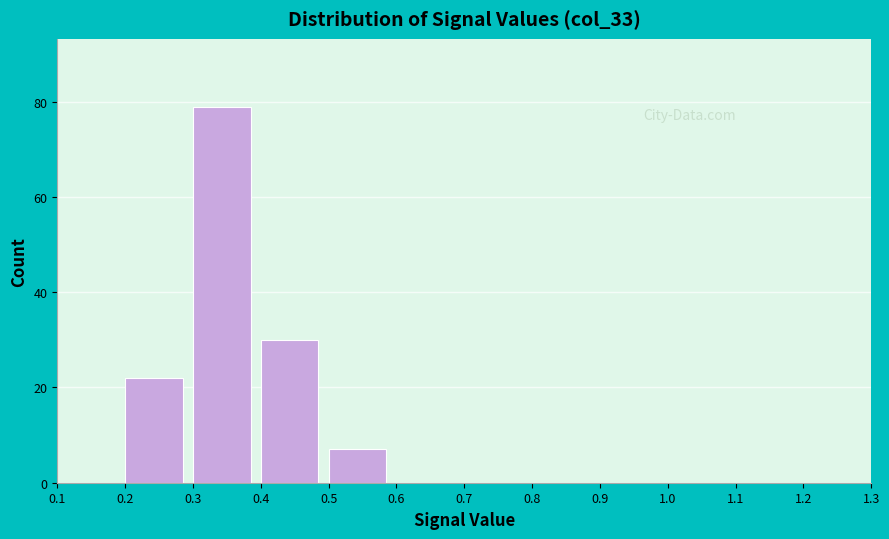

How tall is the bar that spans 0.2 to 0.3 on the x-axis? The values are not printed on the chart, so give them approximately, as read against the axis.

22